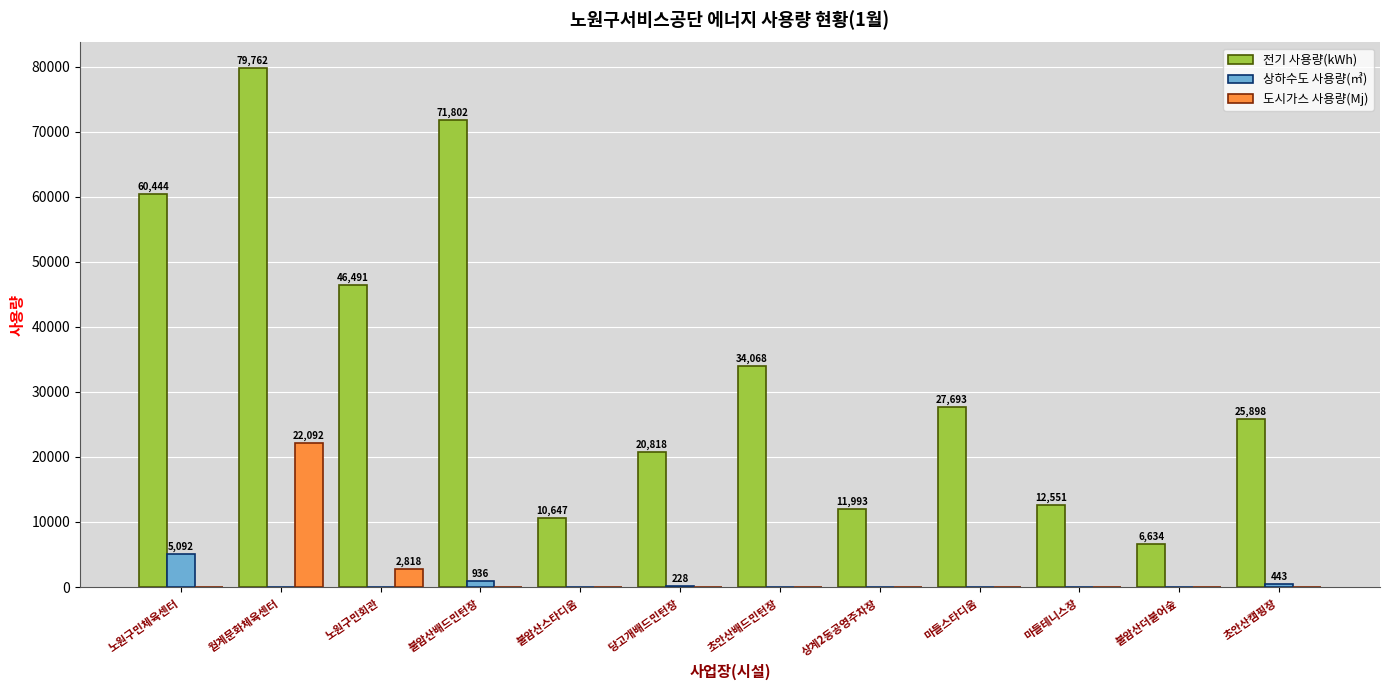

What value does the 전기 사용량(kWh) series have at 불암산스타디움, to the nearest 50?

10650